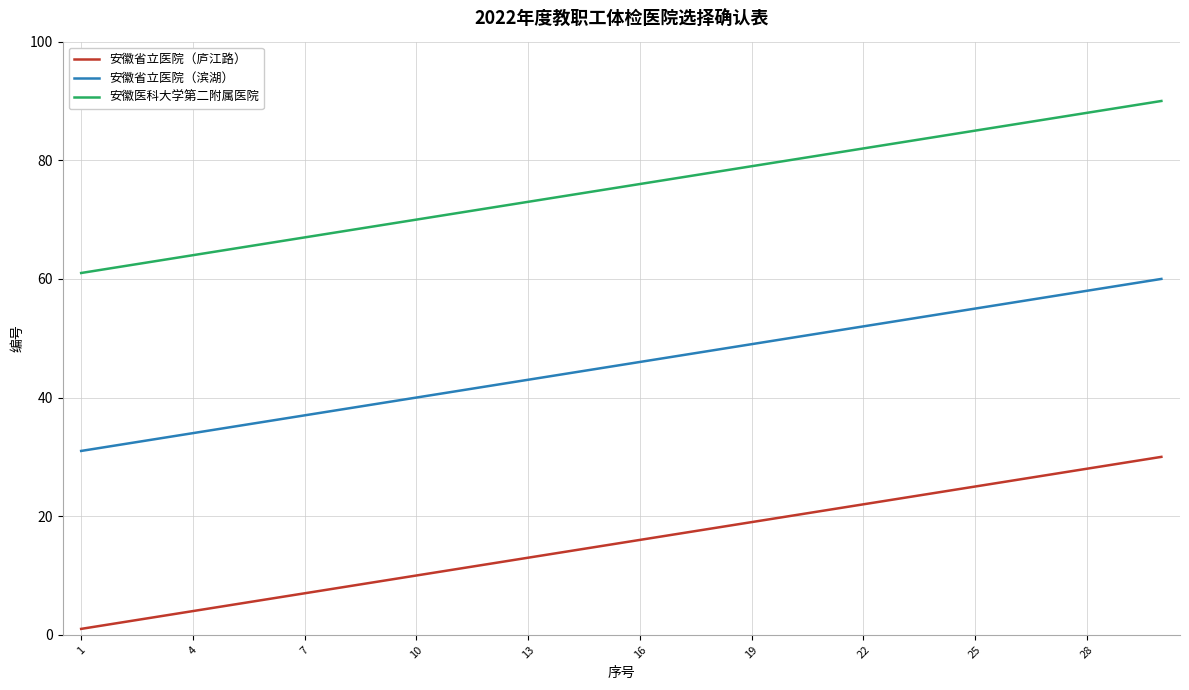

What is the maximum value for 安徽省立医院（滨湖）?

60